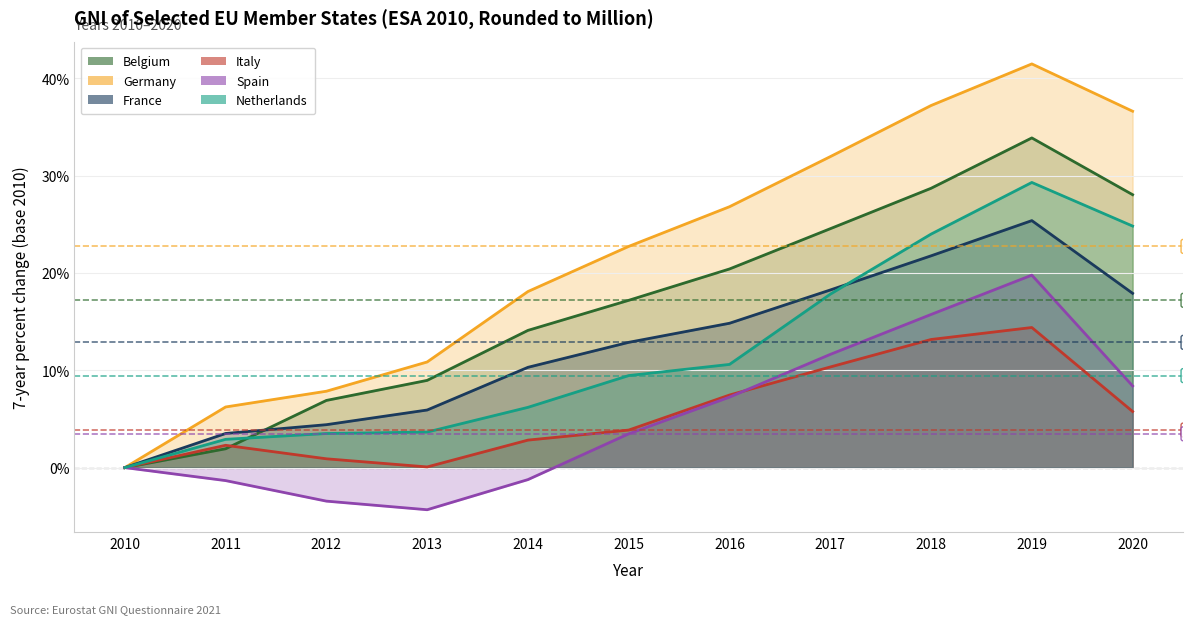

Which has a higher value, 2018 or 2012?

2018